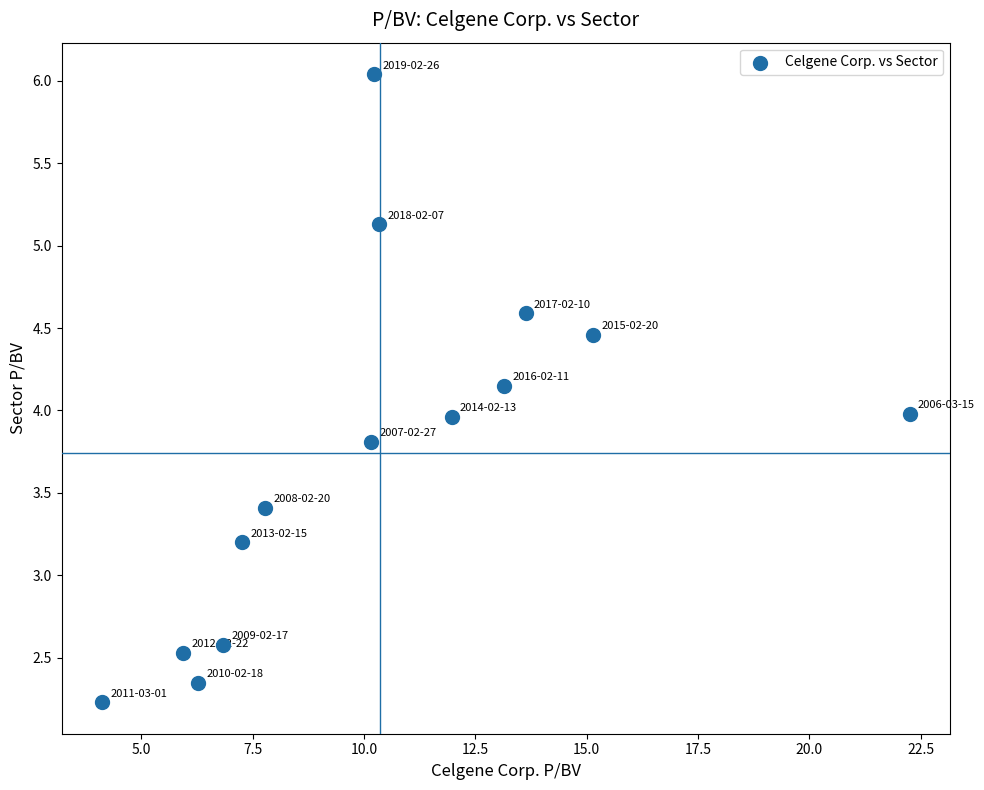

What is the range of Y values (max minus min)?

3.8